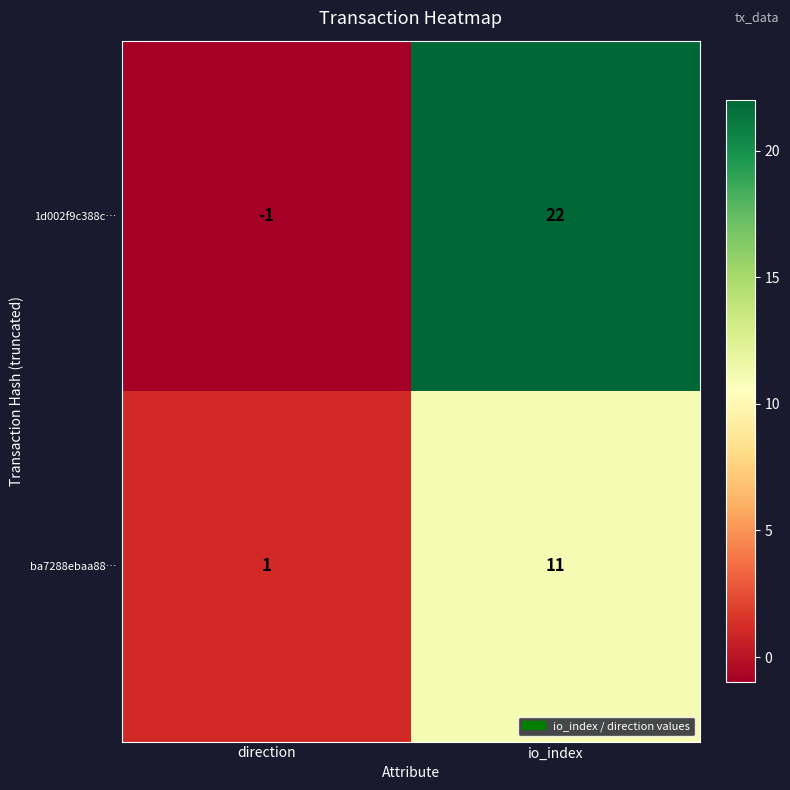

Rank the series by their maximum value, from highest to lowest.

1d002f9c388c…, ba7288ebaa88…